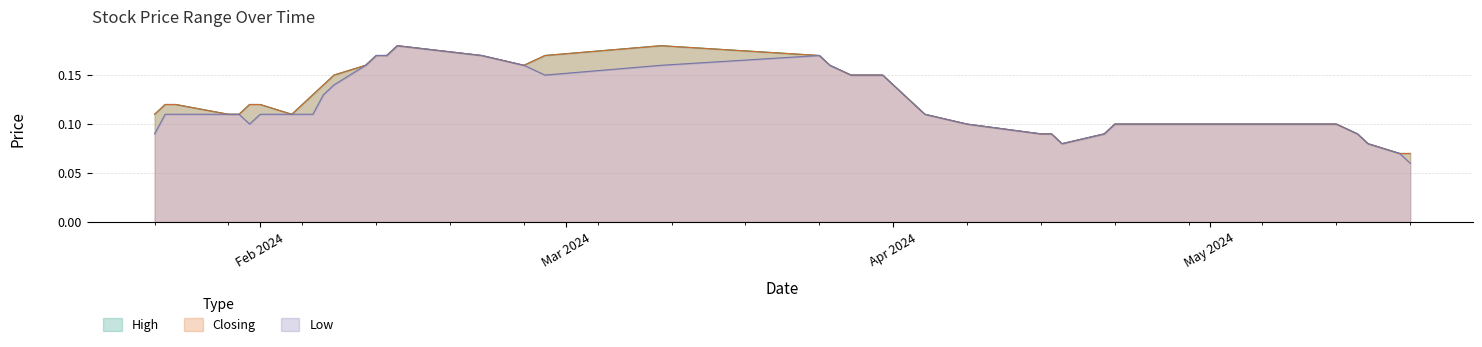

What is the value of the Low point at the 14th from the left?

0.1